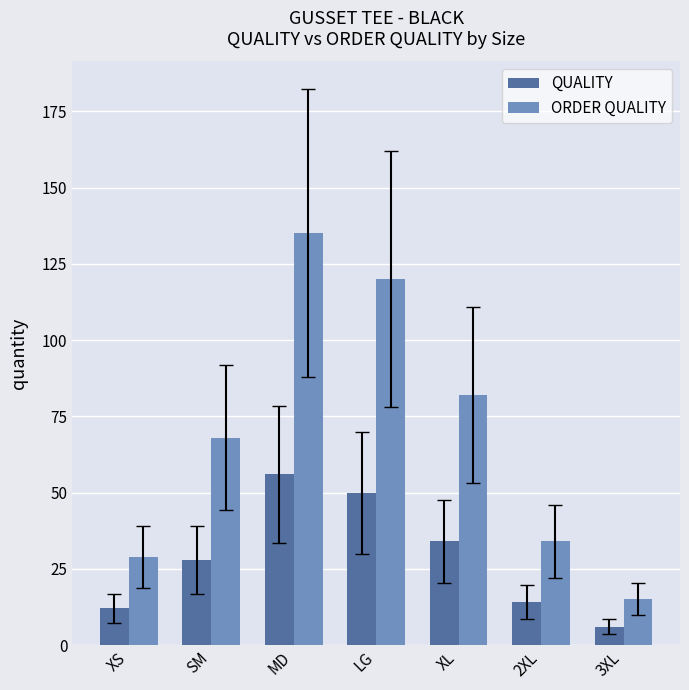

Are the bars horizontal?

No